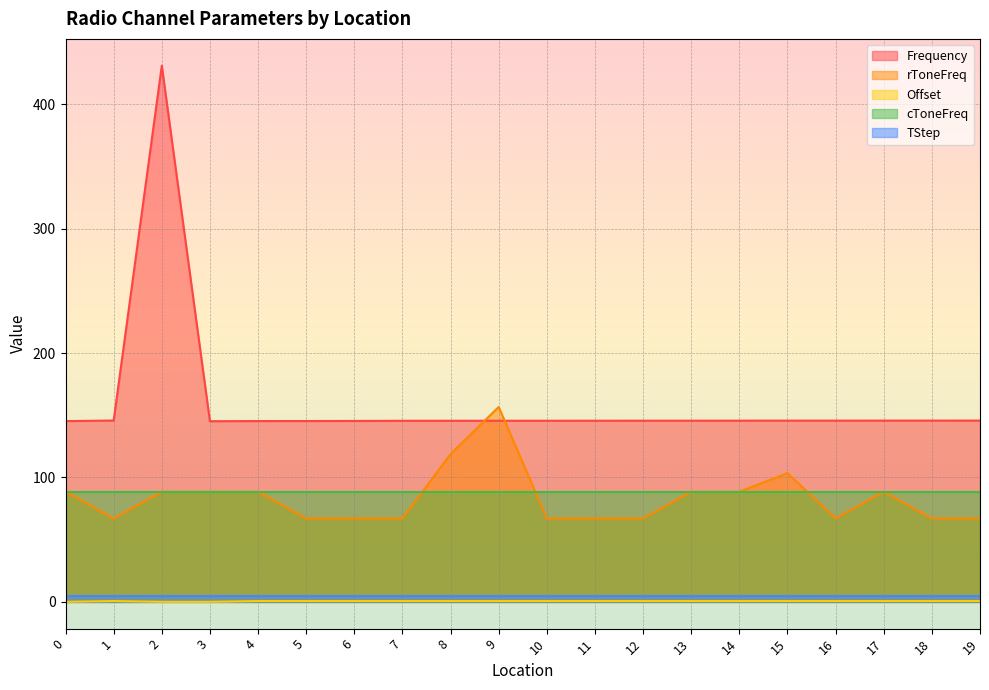

Is the value of rToneFreq at 17 greater than the value of Frequency at 10?

No